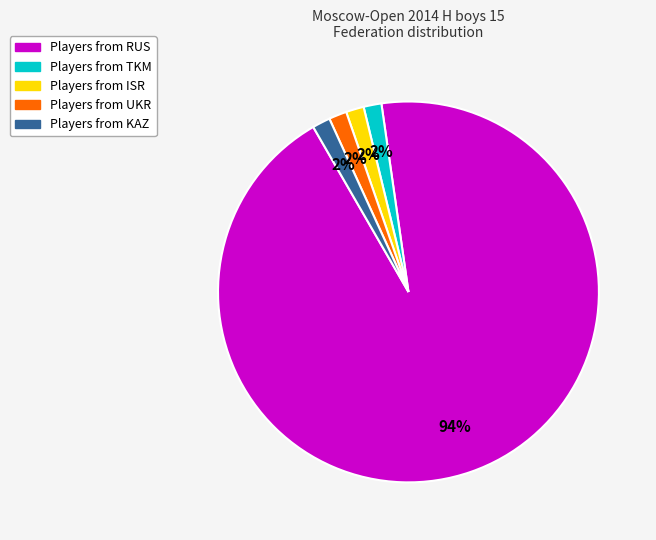

How many slices are in this pie chart?

5